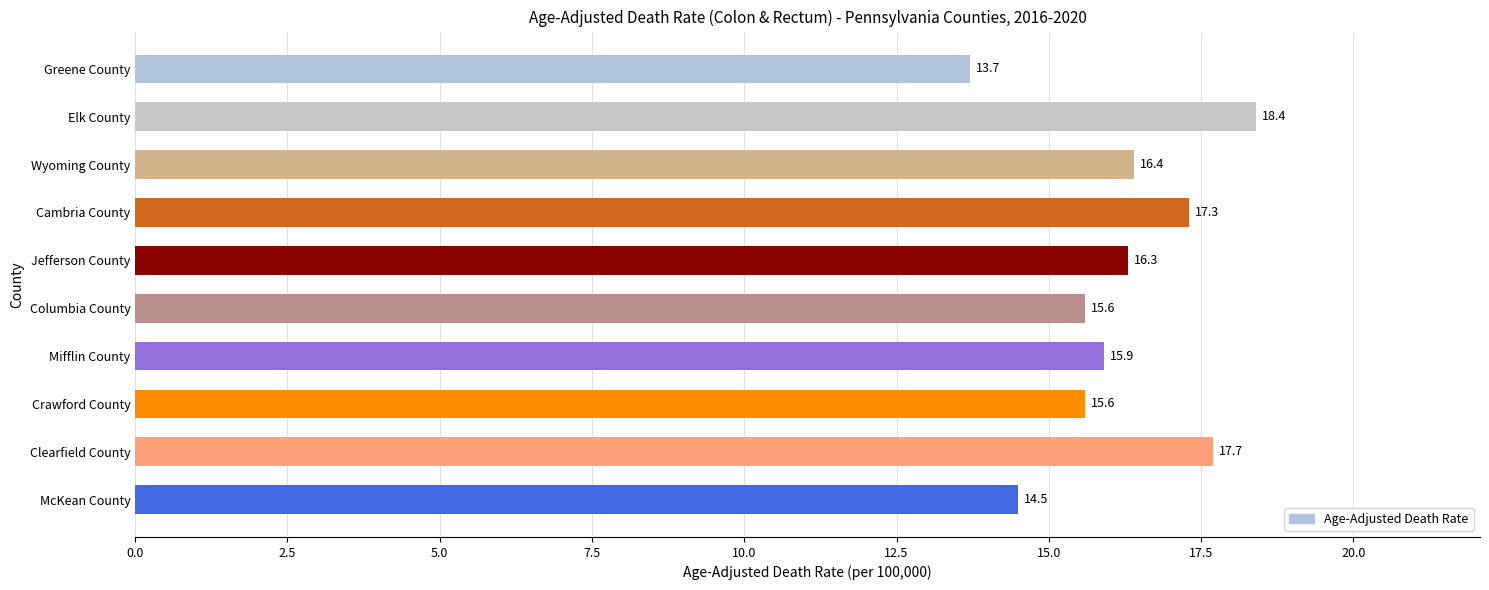

At which label is the value closest to 16?

Mifflin County